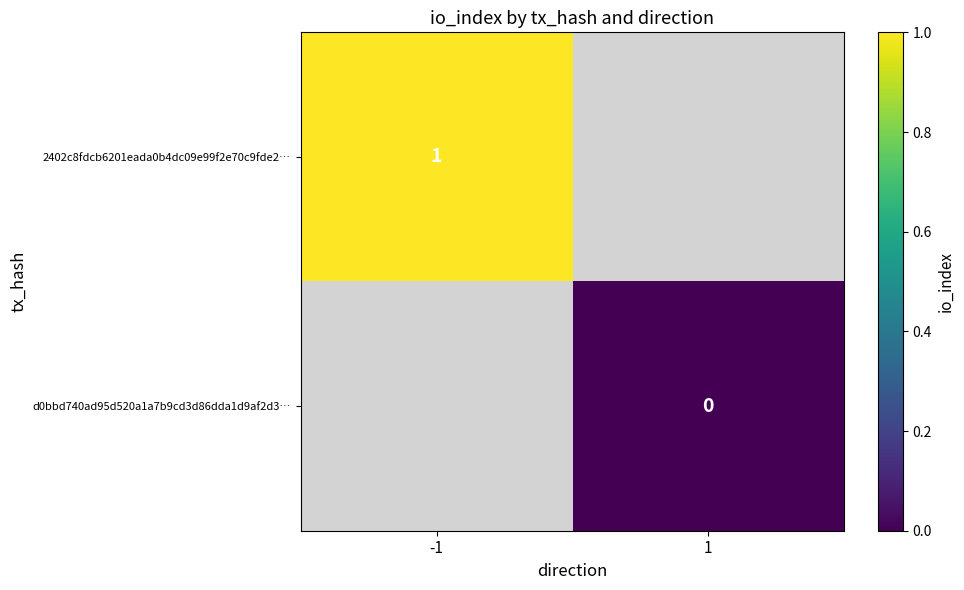

Which category has the lowest value across all series?

1